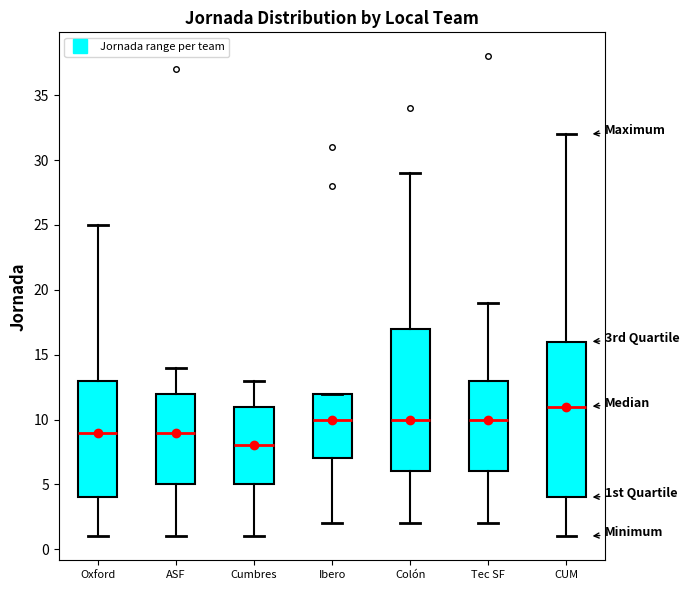

Reading left to right, transcribe this box plot: for each box, give where its median line is, the range the box spans, and where its two whiskers end, as read against the y-axis. The values are not printed on the chart, so give them approximately, as read against the axis.

Oxford: median 9, box 4 to 13, whiskers 1 to 25
ASF: median 9, box 5 to 12, whiskers 1 to 14
Cumbres: median 8, box 5 to 11, whiskers 1 to 13
Ibero: median 10, box 7 to 12, whiskers 2 to 12
Colón: median 10, box 6 to 17, whiskers 2 to 29
Tec SF: median 10, box 6 to 13, whiskers 2 to 19
CUM: median 11, box 4 to 16, whiskers 1 to 32